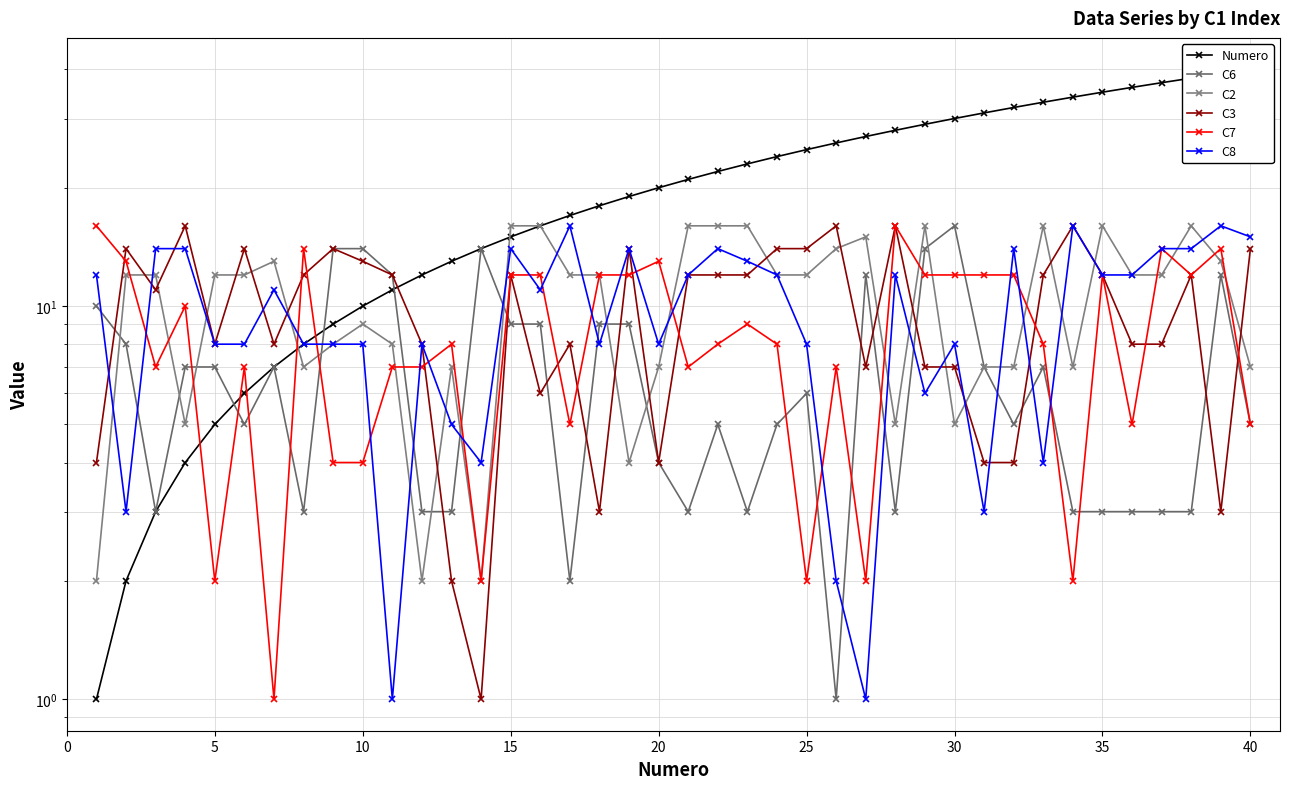

How many data points does each series have?

40